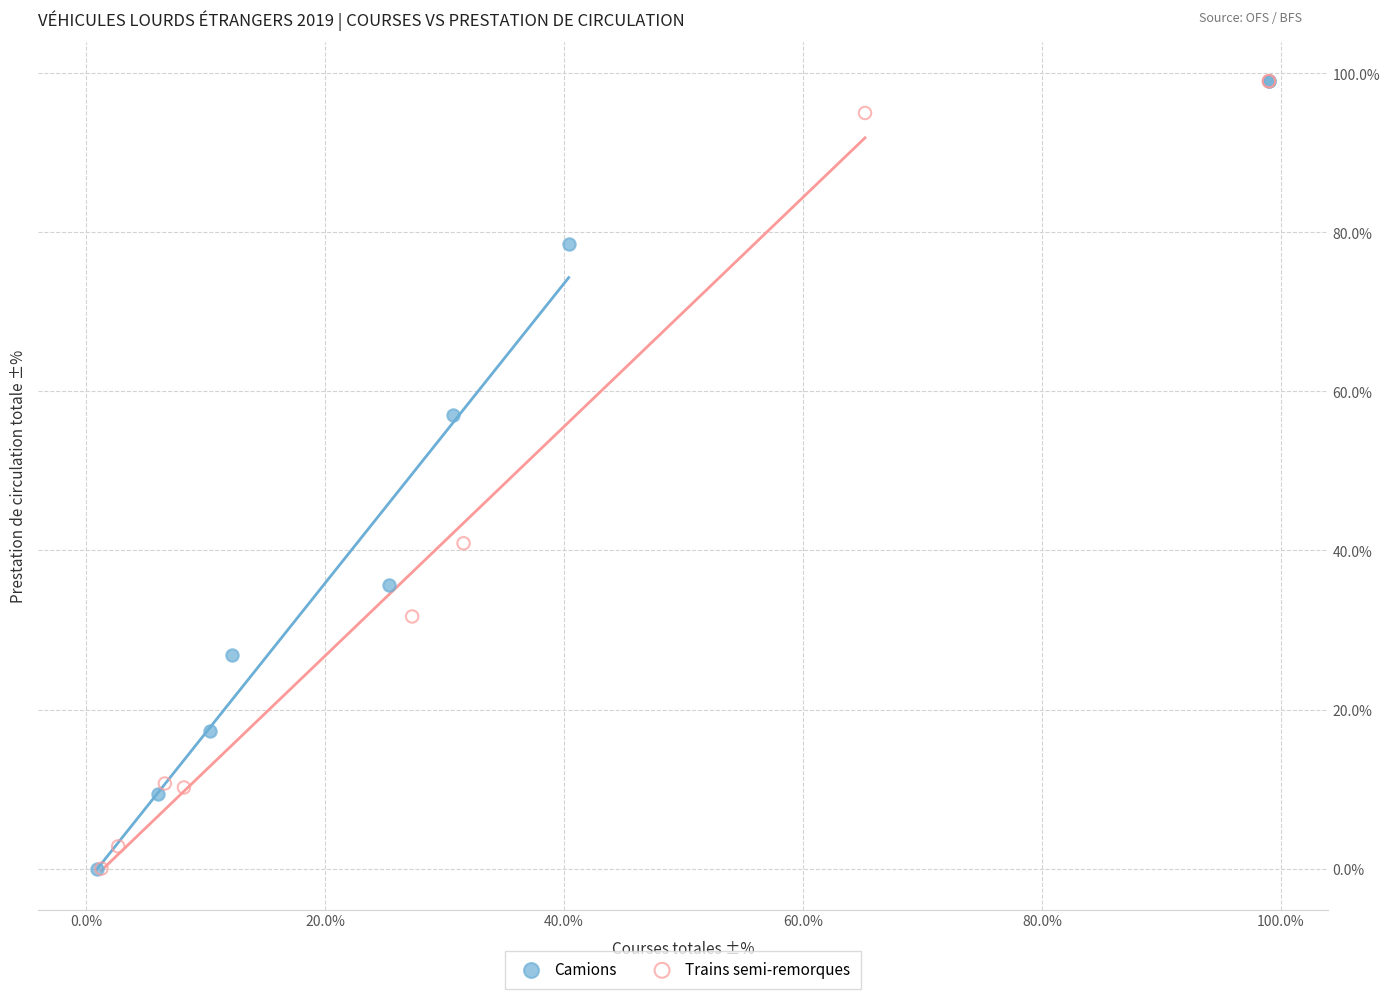

What are all the series names shown in the legend?

Camions, Trains semi-remorques